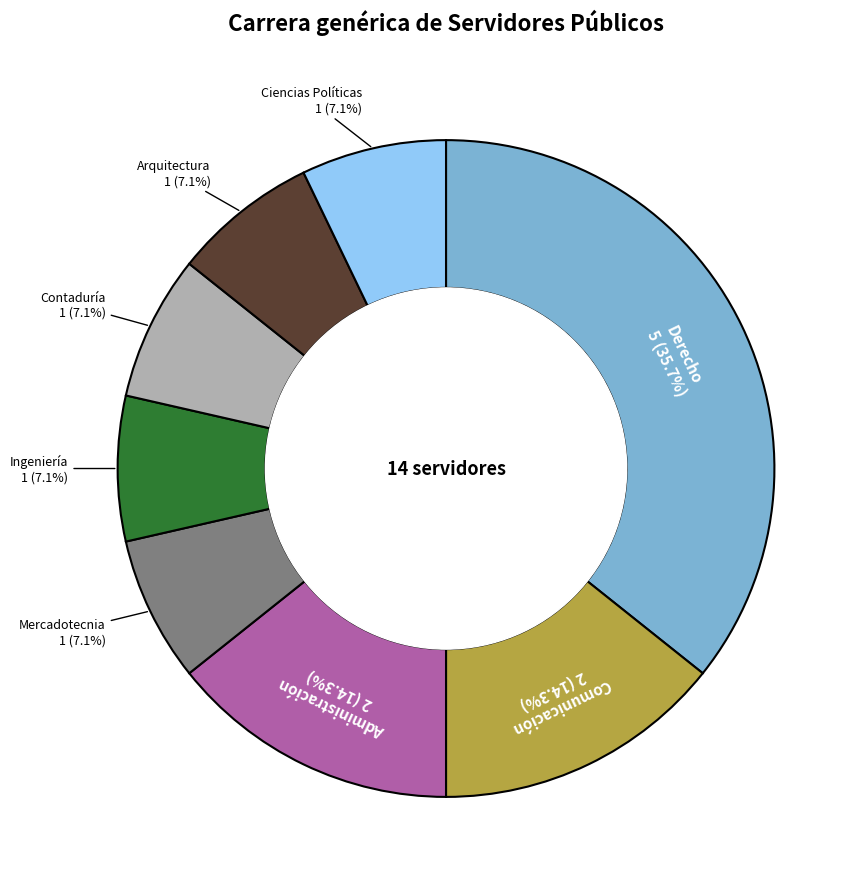

To the nearest percent, what is the average slice percentage?

12%